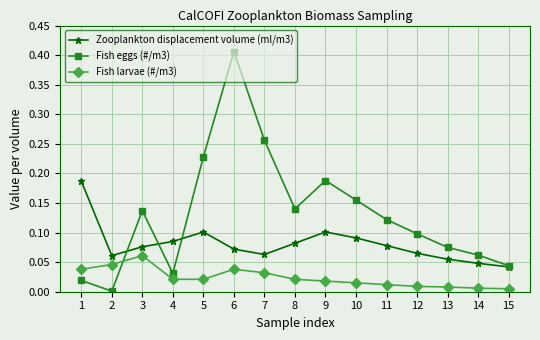

Rank the series by their average value, from lowest to highest.

Fish larvae (#/m3), Zooplankton displacement volume (ml/m3), Fish eggs (#/m3)